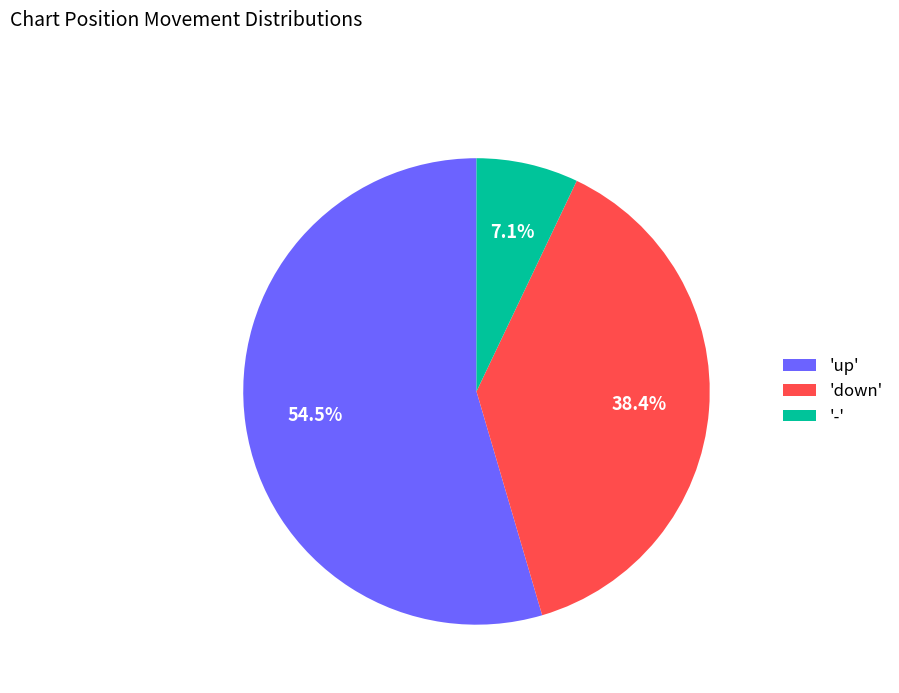

Which slice represents more than half of the pie?

'up'